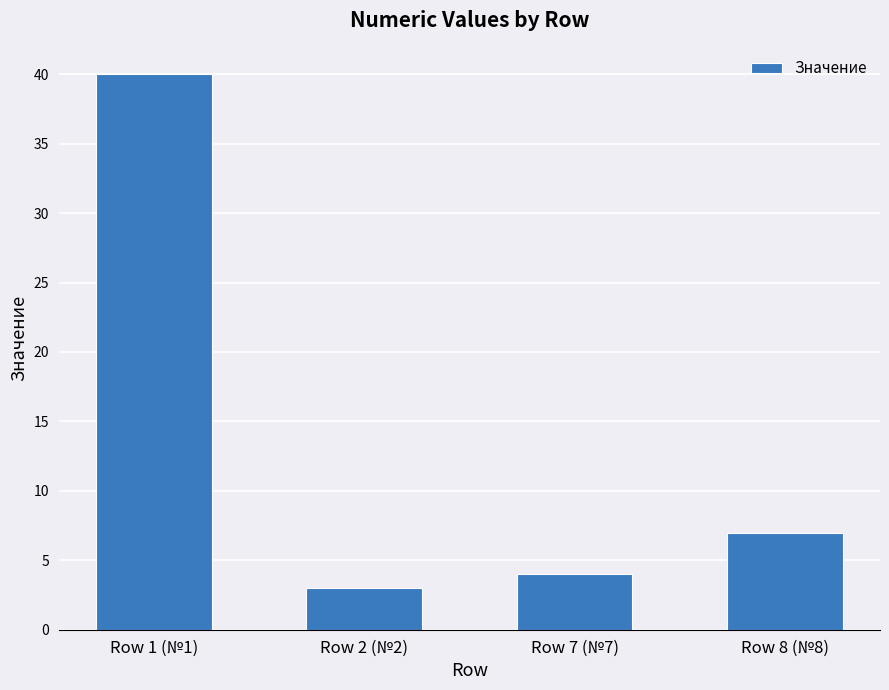

What is the difference between the maximum and minimum values?

37